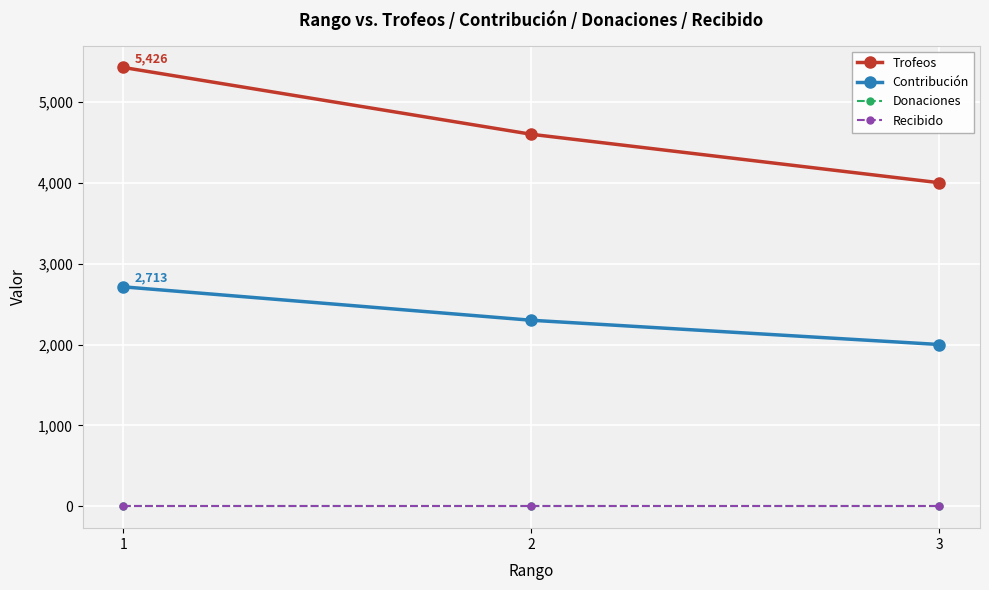

Which has a higher value, 2 or 1?

1